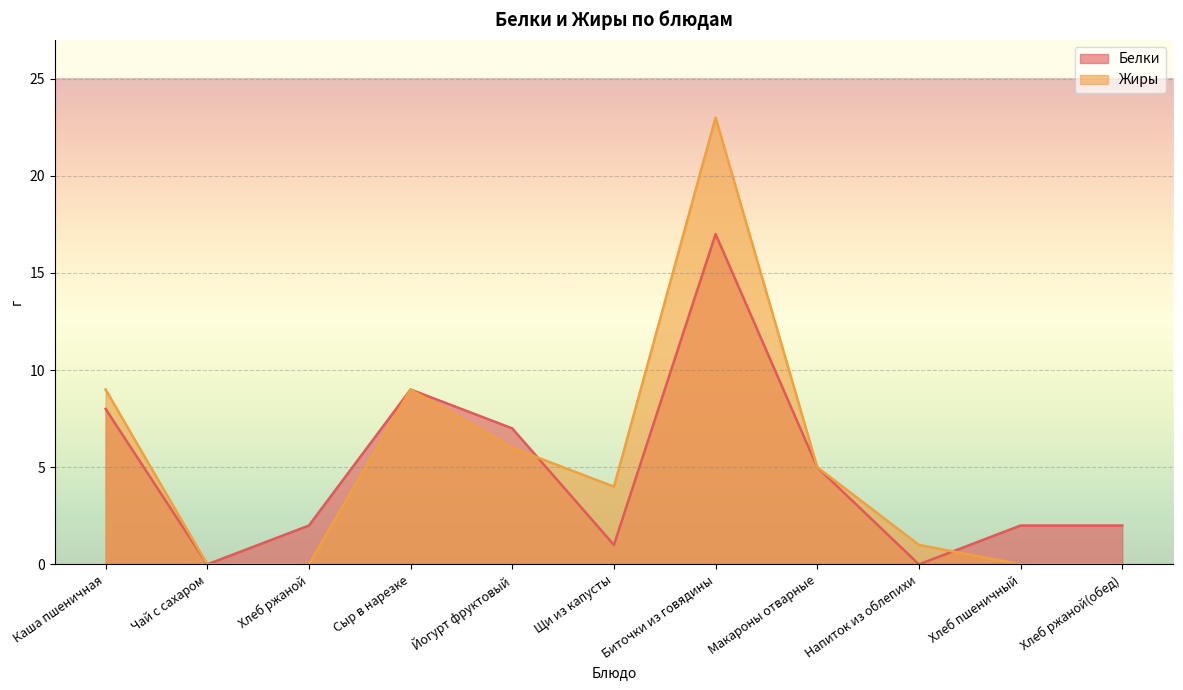

Which has a higher value, Биточки из говядины or Напиток из облепихи?

Биточки из говядины